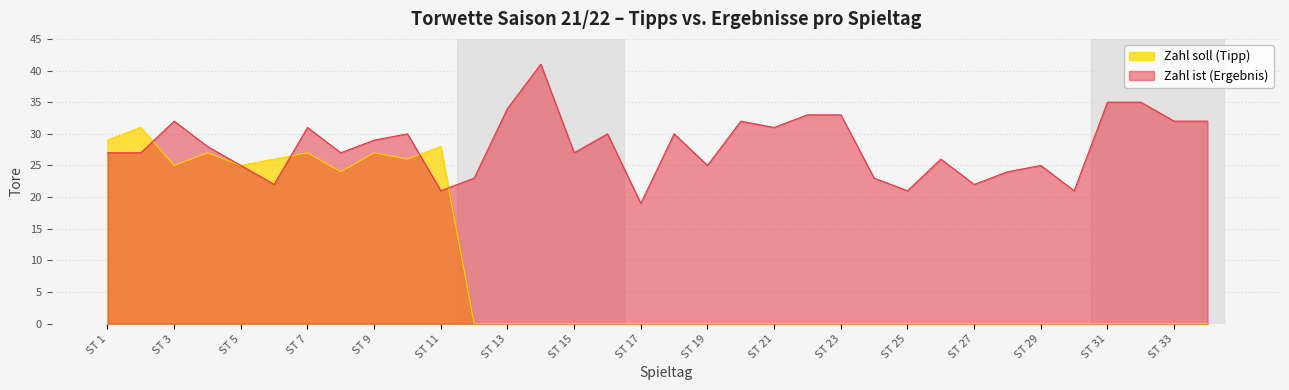

Where is the first local minimum for Zahl ist (Ergebnis)?

6